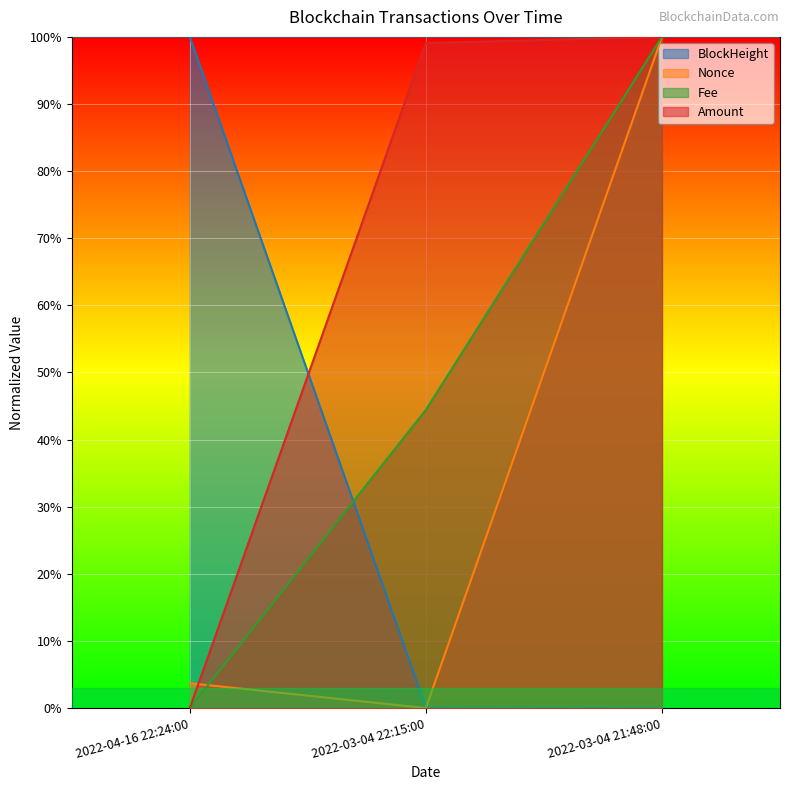

What is the label of the 3rd point from the left?

2022-03-04 21:48:00